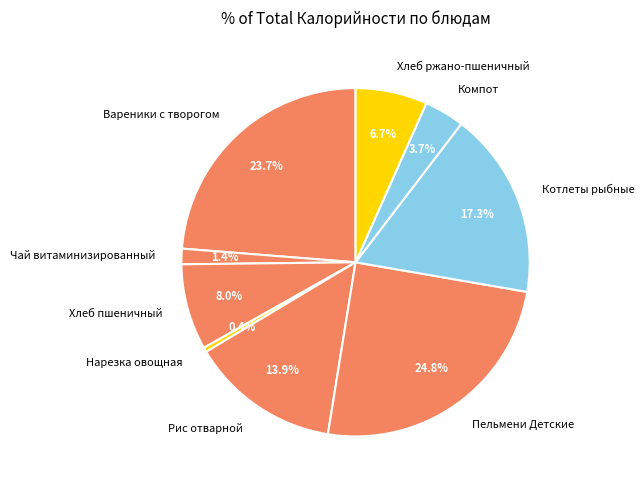

To the nearest percent, what percentage of the pie is Вареники с творогом?

24%